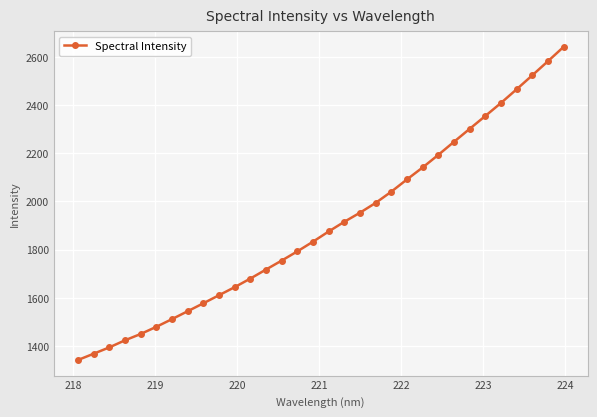

What is the difference between the maximum and minimum values?

1300.0